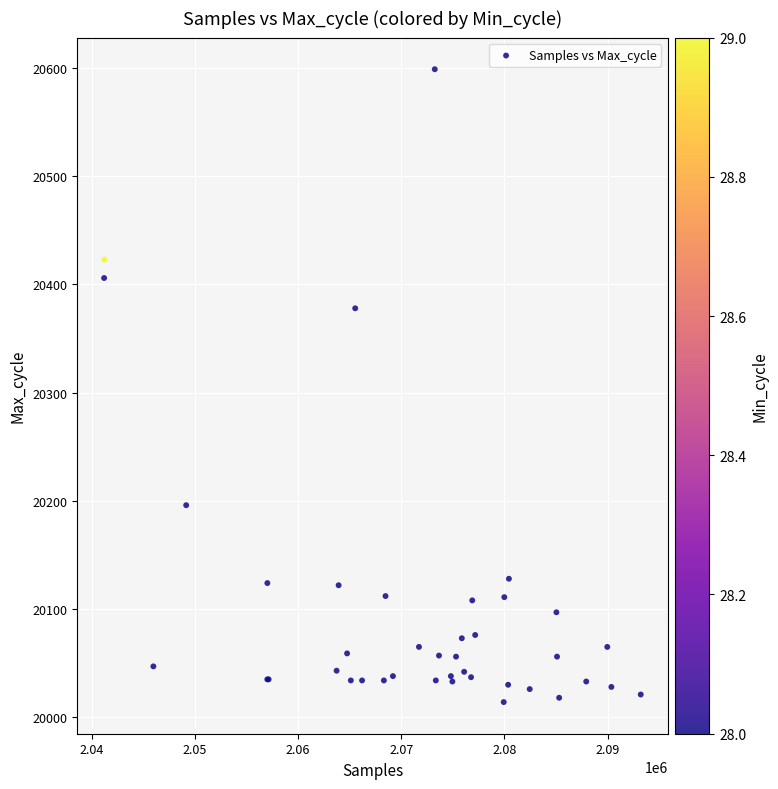

What Y value in the scatter plot is closest to 20306?

20378